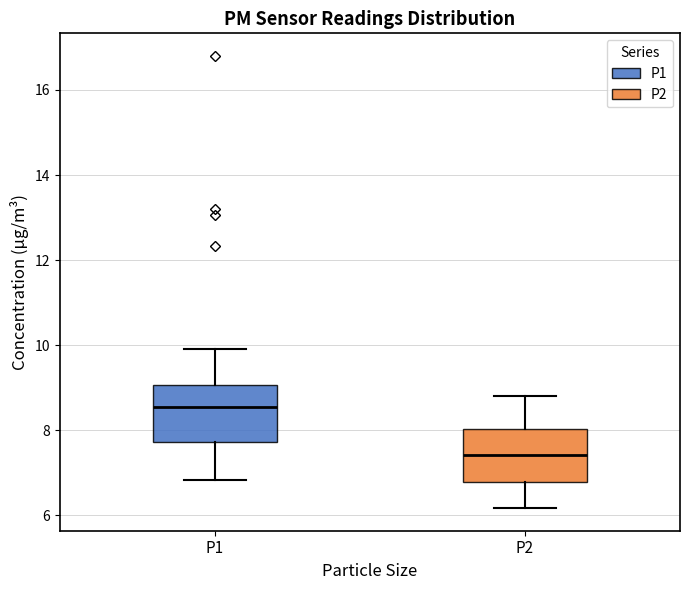

Where does the upper whisker of the box for P2 end on the y-axis? The values are not printed on the chart, so give them approximately, as read against the axis.

8.8